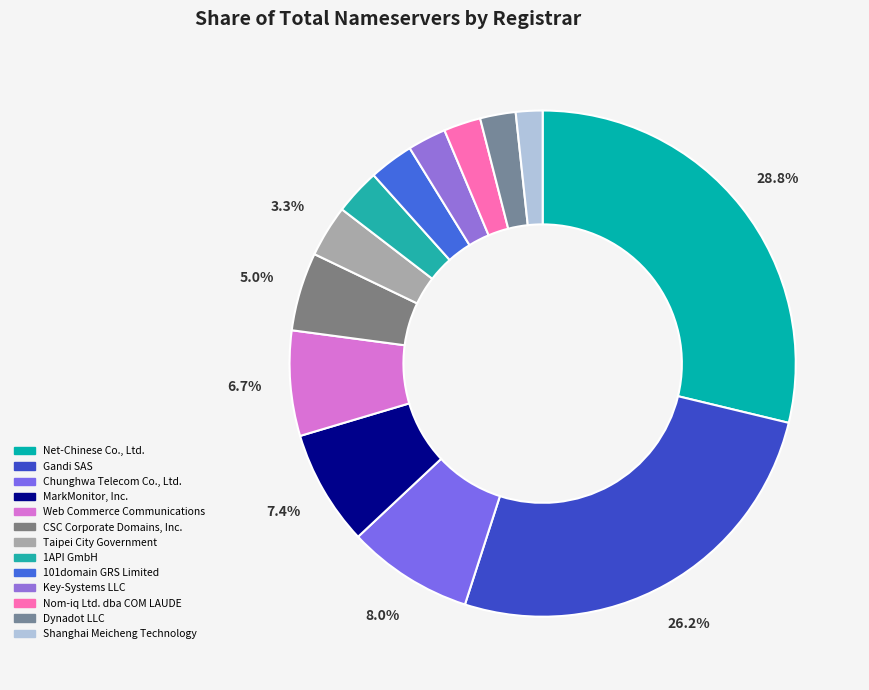

How many segments does this pie chart have?

13